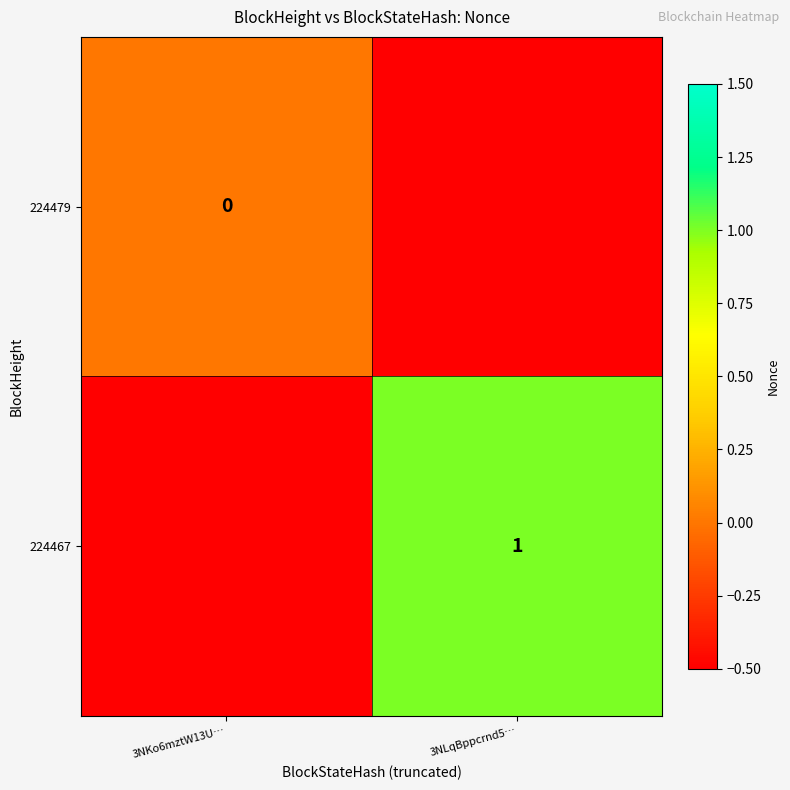

Is it true that 224467 equals 1.3 at 3NLqBppcrnd5…?

False